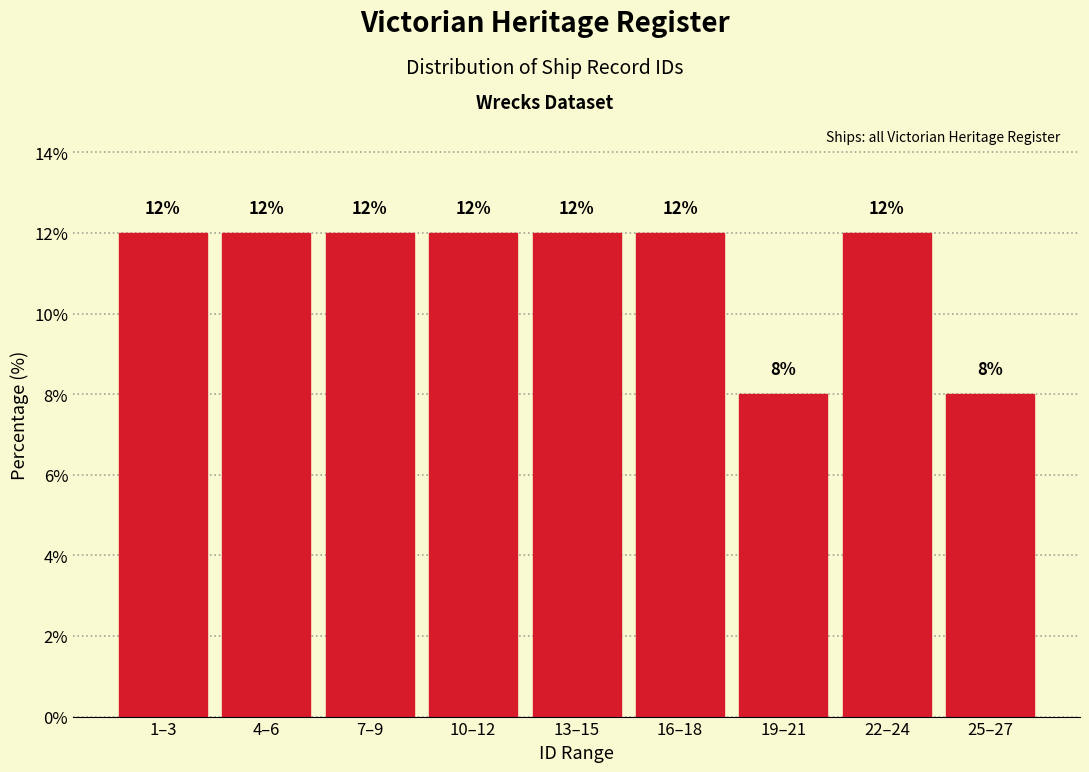

Reading left to right, transcribe all the data shown in this chart.

1–3=12	4–6=12	7–9=12	10–12=12	13–15=12	16–18=12	19–21=8	22–24=12	25–27=8